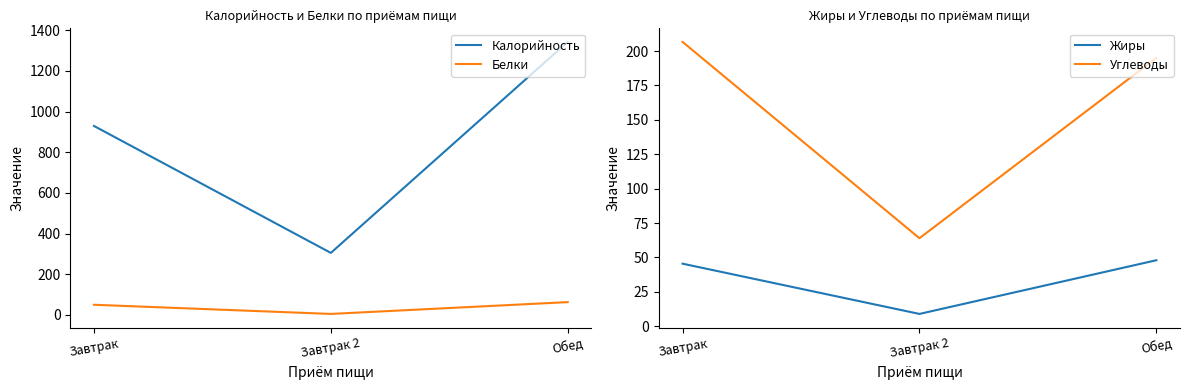

List the series in order of their peak value, lowest first.

Жиры, Белки, Углеводы, Калорийность